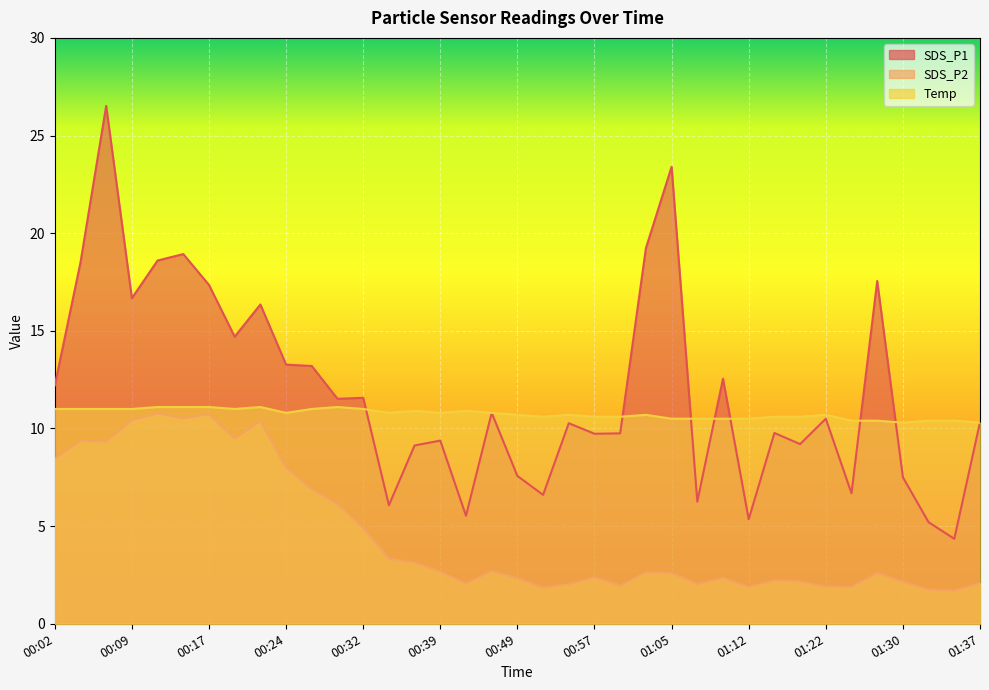

True or false: Temp has more than 0 points higher than both neighbors.

True